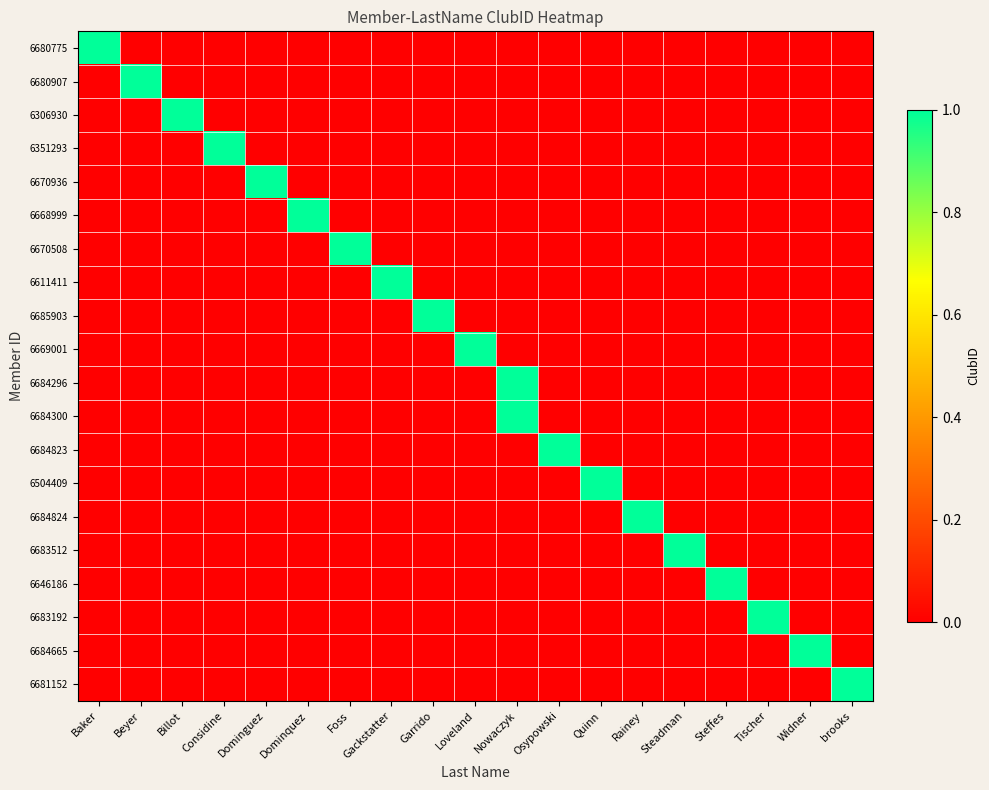

Which has a higher value, Dominquez or Widner?

Dominquez